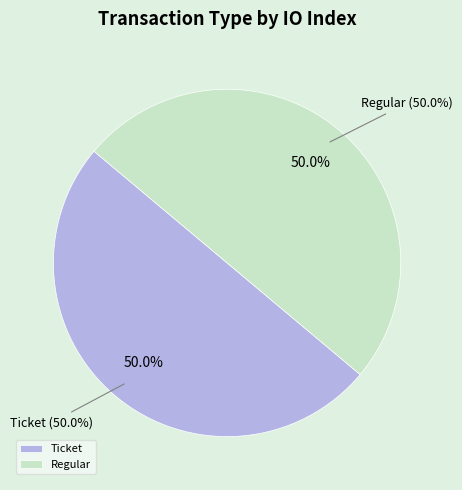

Count the number of slices in the pie.

2